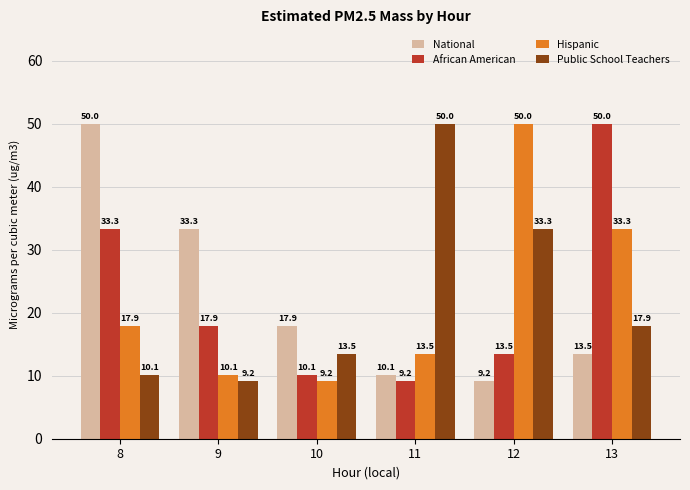

Between 9 and 13, which series saw the biggest shift?

African American